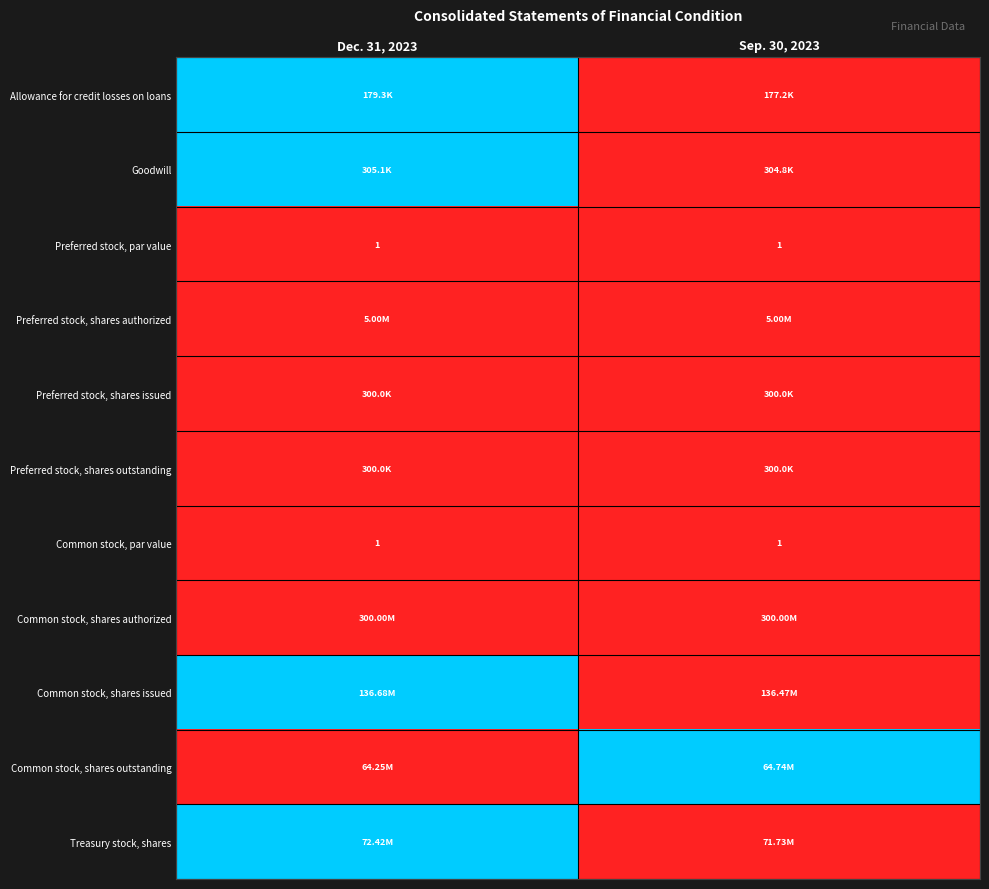

Which category has the lowest value across all series?

Sep. 30, 2023